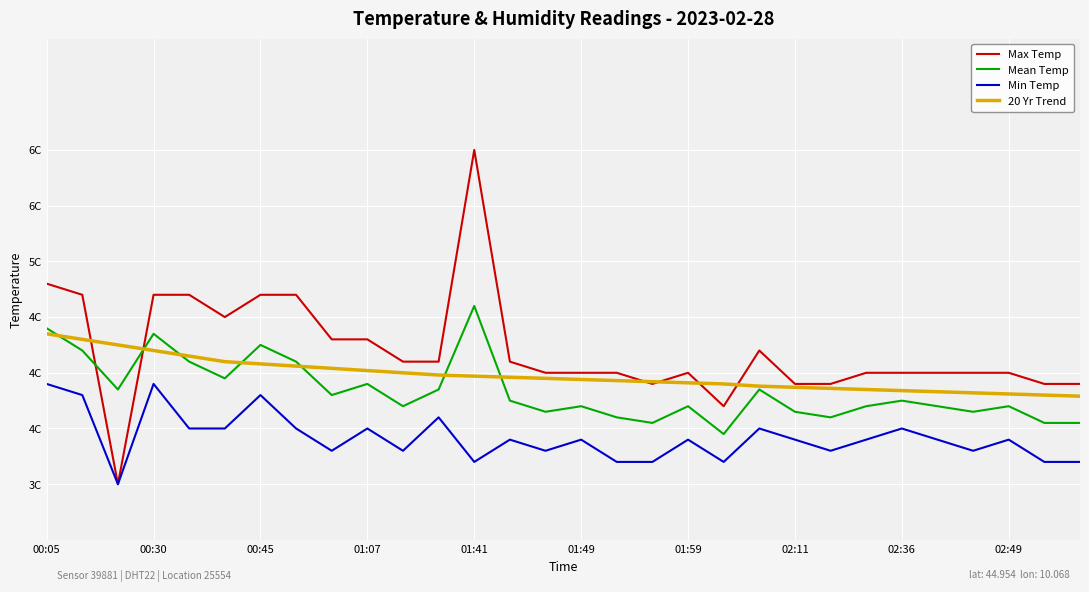

Is this an area chart (filled region under the line)?

No